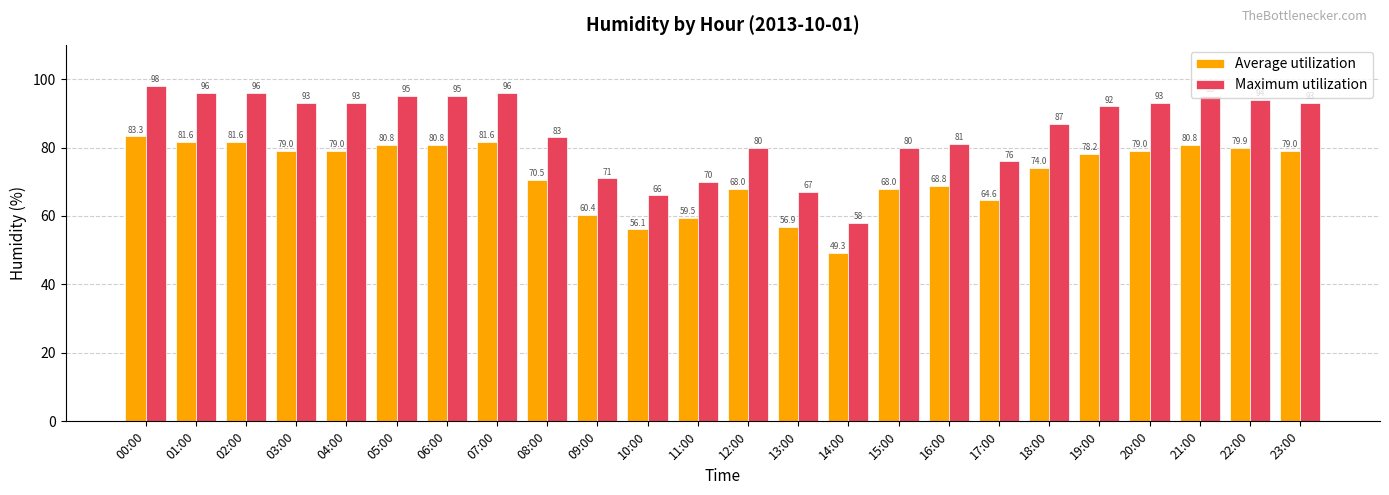

True or false: Average utilization has a value of 141.0 at 22:00.

False